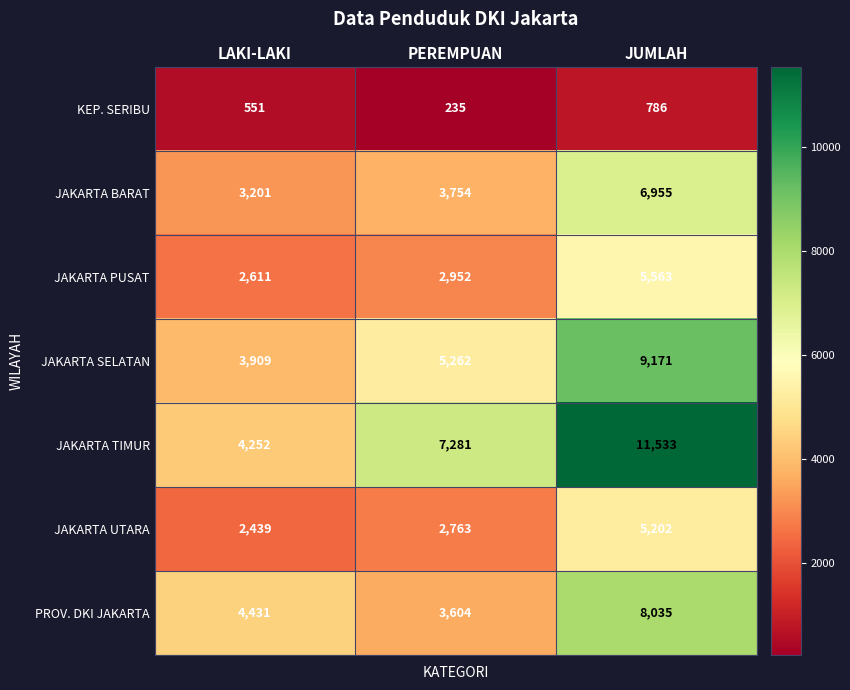

List the series in order of their peak value, highest first.

JAKARTA TIMUR, JAKARTA SELATAN, PROV. DKI JAKARTA, JAKARTA BARAT, JAKARTA PUSAT, JAKARTA UTARA, KEP. SERIBU